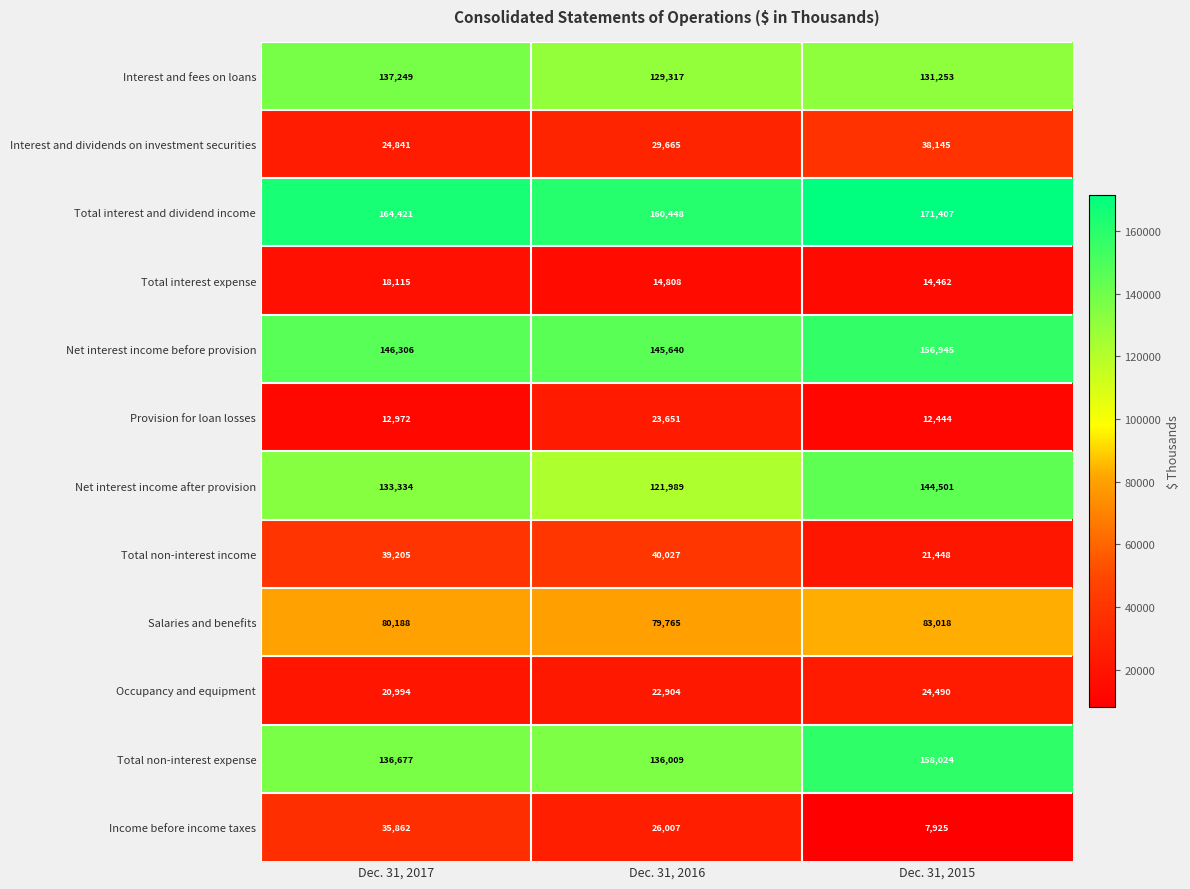

Where is Total non-interest income nearest to the value 30737?

Dec. 31, 2017